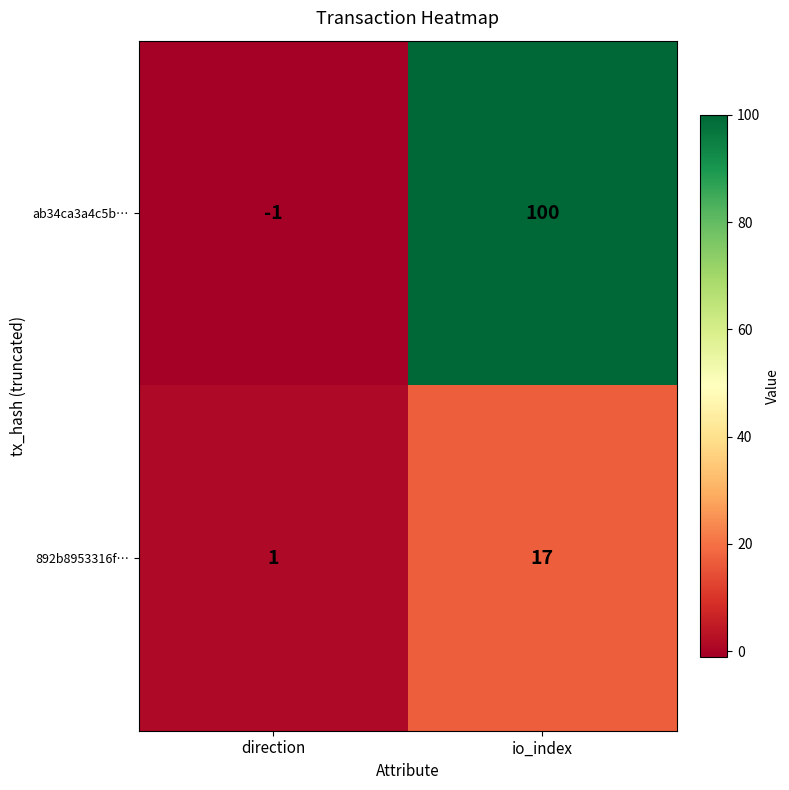

Which series has the widest spread of values?

ab34ca3a4c5b…